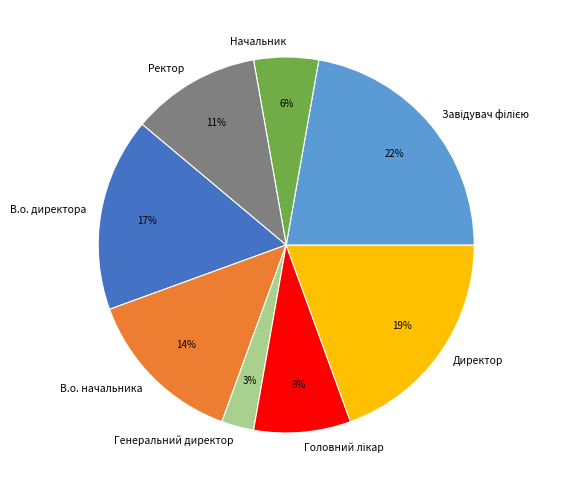

The Начальник slice represents 1% of the pie. True or false?

False